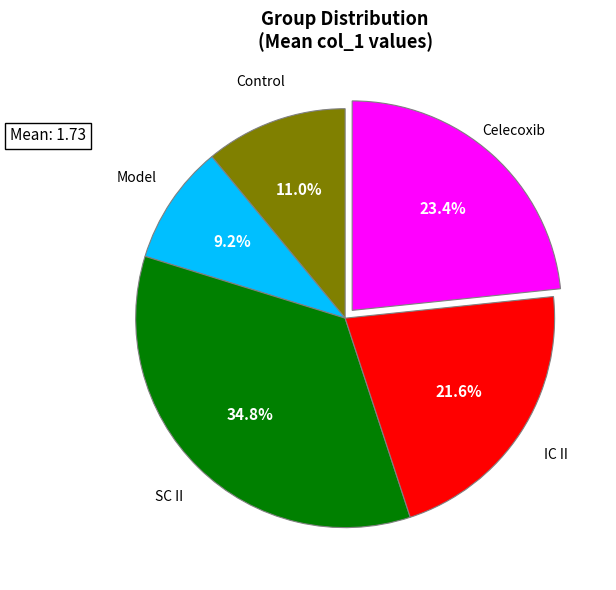

Rank the categories by value from lowest to highest.

Model, Control, IC II, Celecoxib, SC II